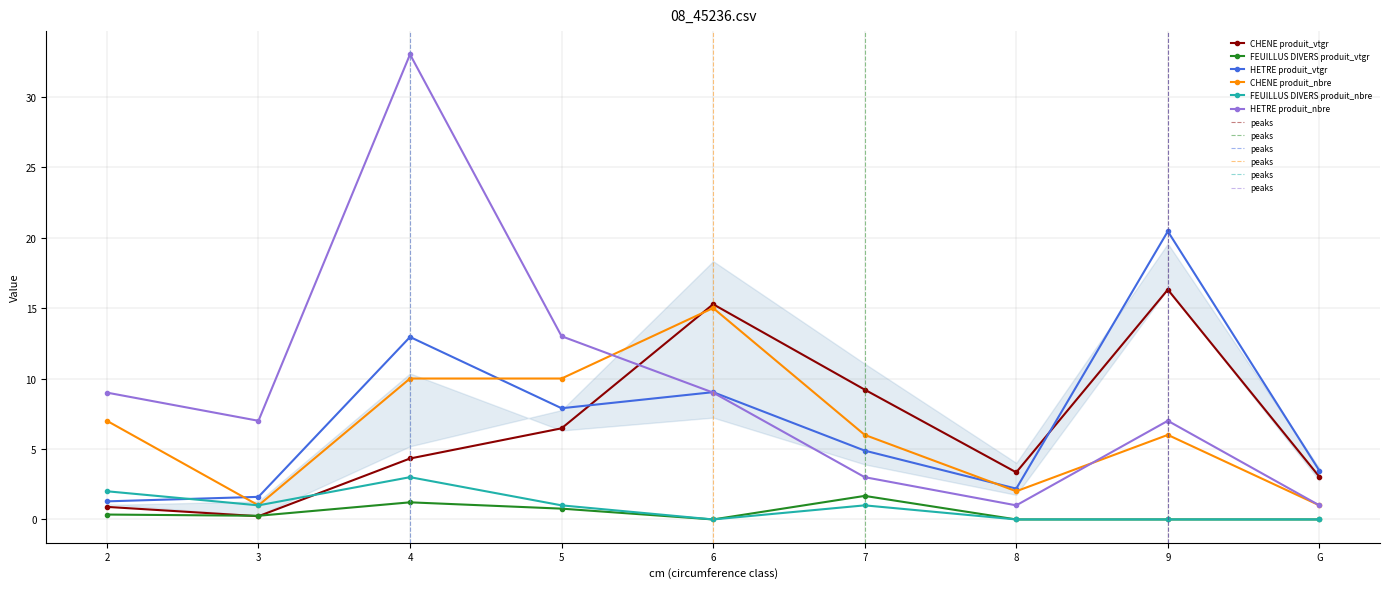

Reading left to right, list all the values displayed in this chart.

CHENE produit_vtgr: 2=0.9	3=0.2	4=4.3	5=6.5	6=15.3	7=9.2	8=3.3	9=16.3	G=3.0
FEUILLUS DIVERS produit_vtgr: 2=0.3	3=0.3	4=1.2	5=0.8	6=0.0	7=1.7	8=0.0	9=0.0	G=0.0
HETRE produit_vtgr: 2=1.3	3=1.6	4=12.9	5=7.9	6=9.0	7=4.9	8=2.2	9=20.4	G=3.5
CHENE produit_nbre: 2=7.0	3=1.0	4=10.0	5=10.0	6=15.0	7=6.0	8=2.0	9=6.0	G=1.0
FEUILLUS DIVERS produit_nbre: 2=2.0	3=1.0	4=3.0	5=1.0	6=0.0	7=1.0	8=0.0	9=0.0	G=0.0
HETRE produit_nbre: 2=9.0	3=7.0	4=33.0	5=13.0	6=9.0	7=3.0	8=1.0	9=7.0	G=1.0